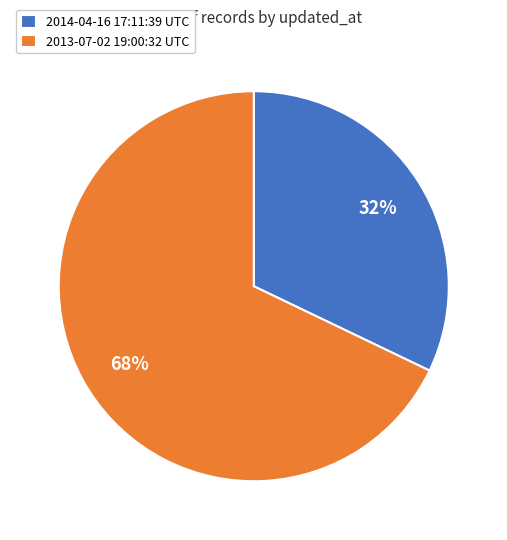

To the nearest percent, what portion does 2013-07-02 19:00:32 UTC represent?

68%